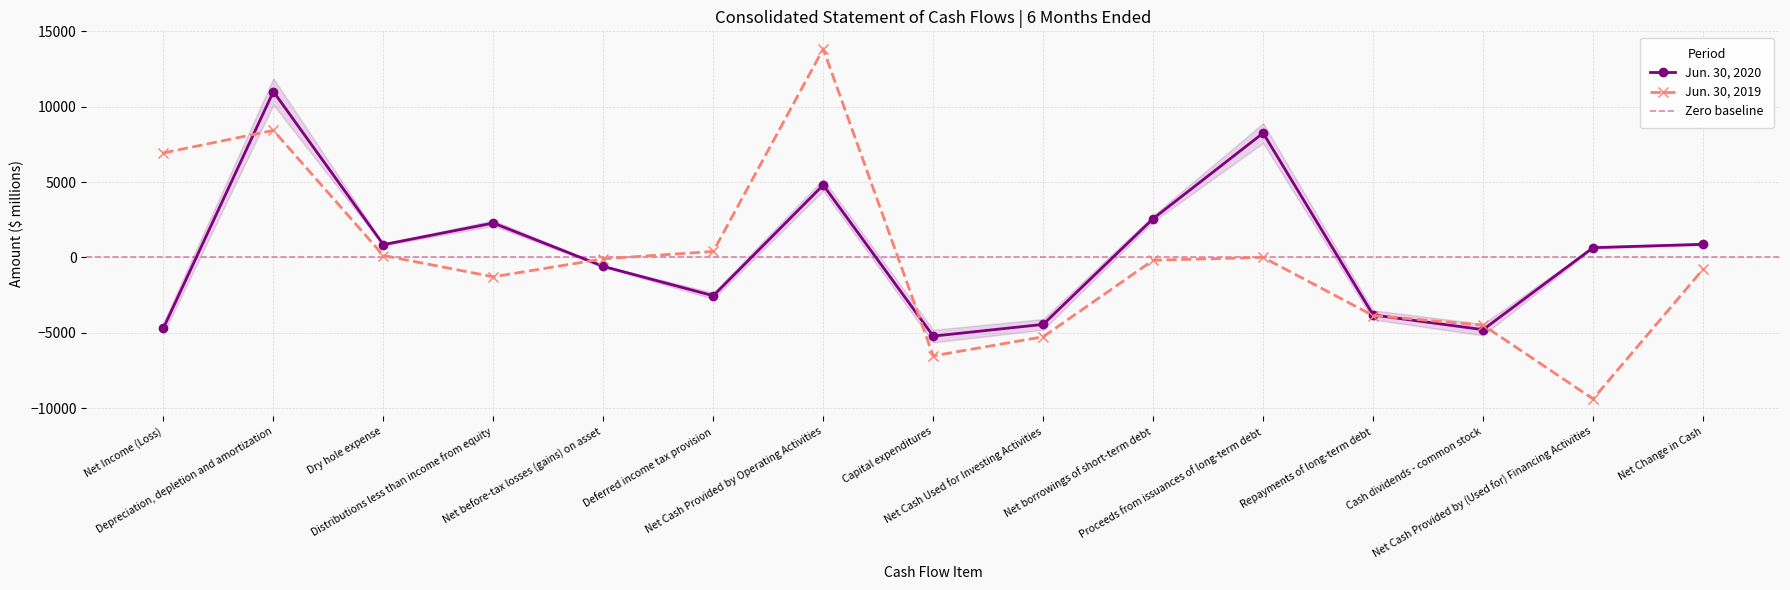

Does the chart have visible grid lines?

Yes